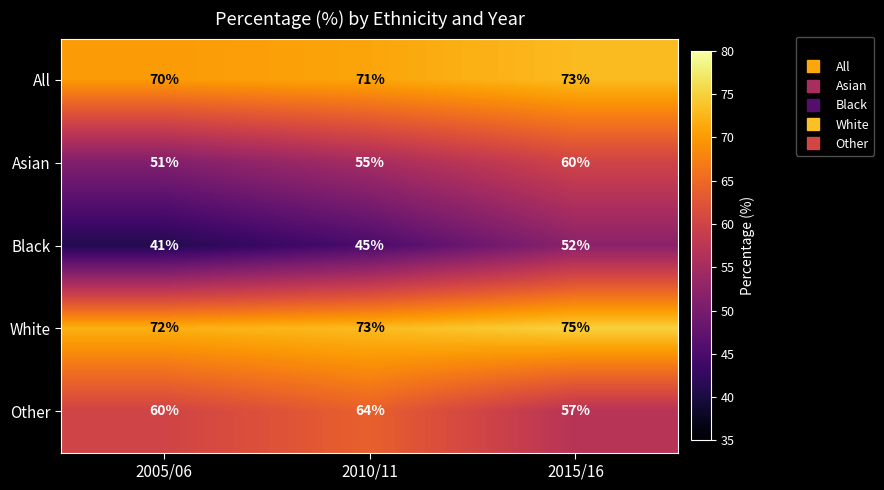

What is the difference between the maximum and second lowest values in the Other series?

4